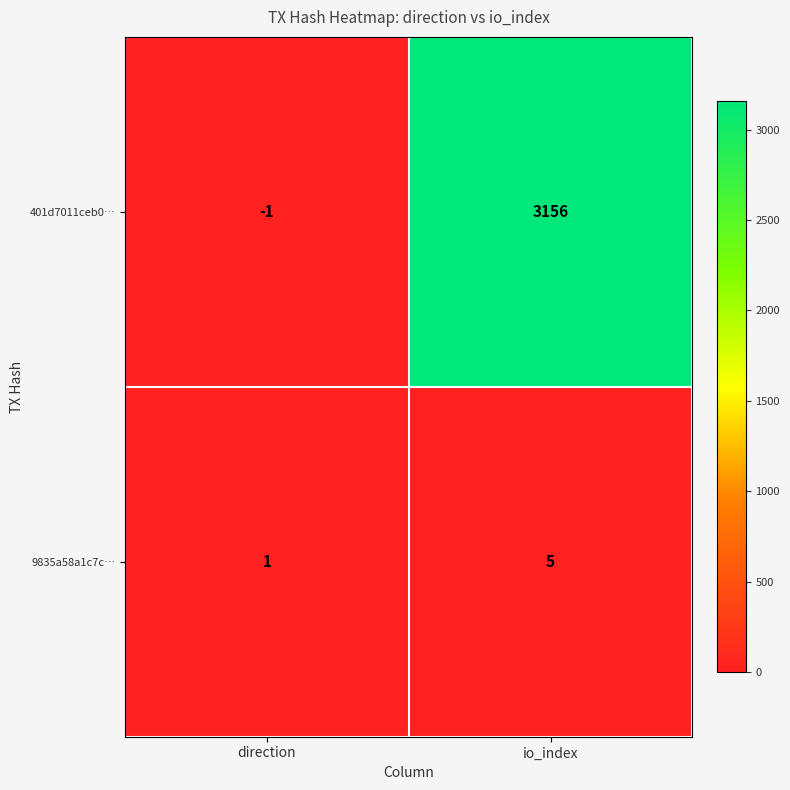

Between direction and io_index, which series saw the biggest shift?

401d7011ceb0…